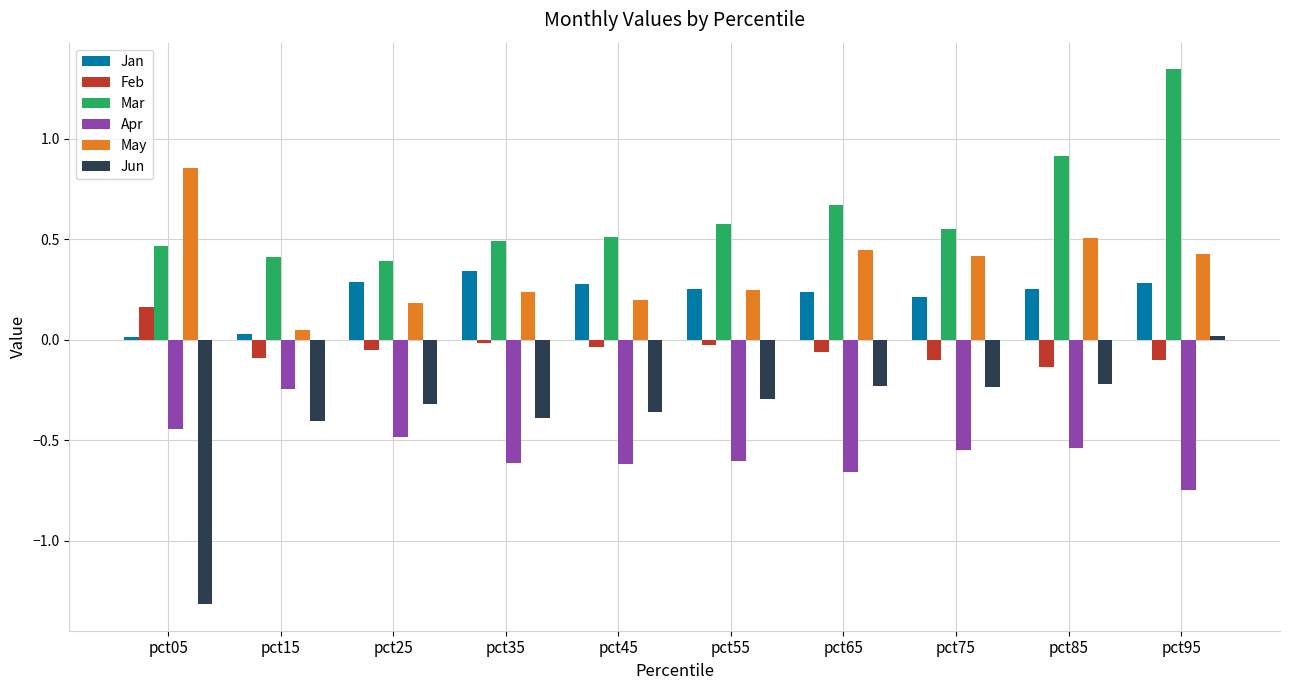

What is the sum of the Jun values at pct65 and pct05?

-1.5